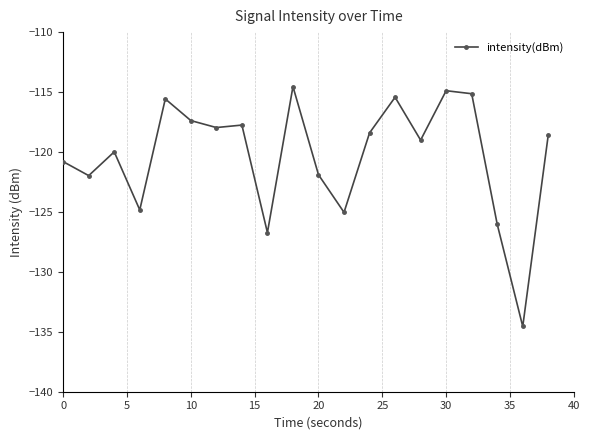

What is the greatest value displayed?

-114.5